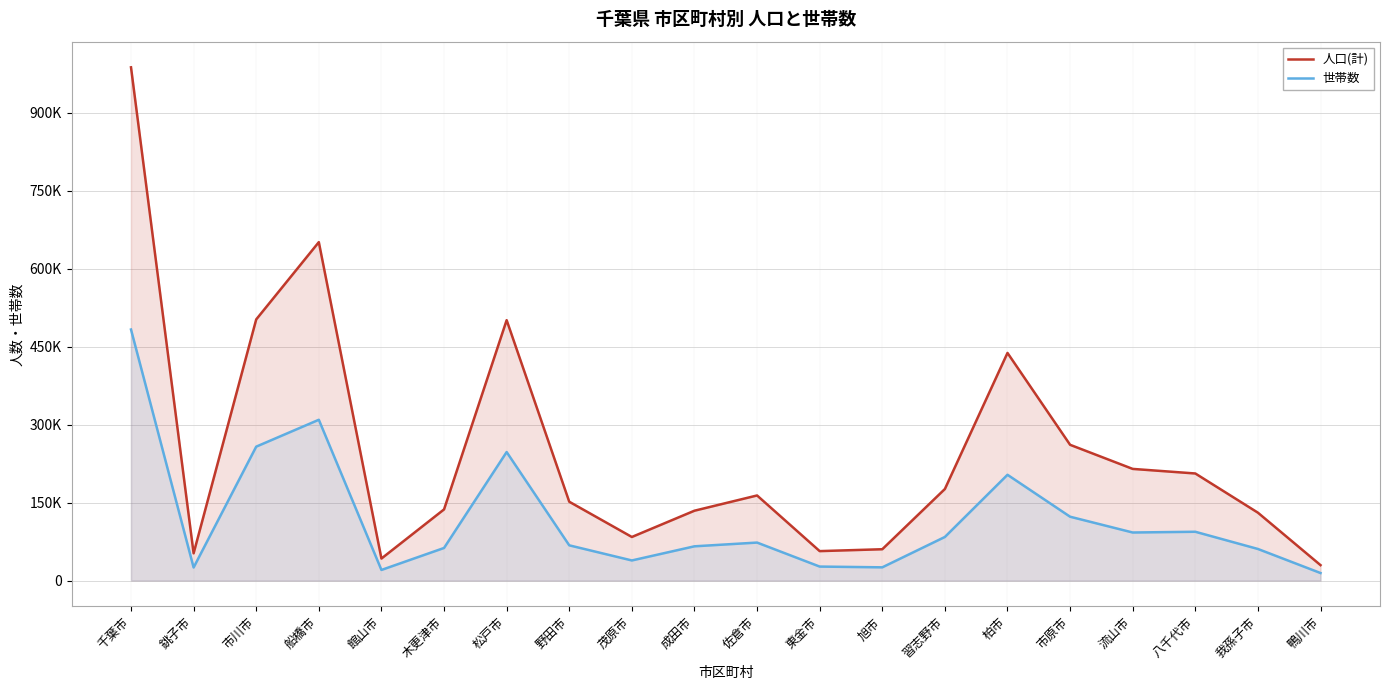

At which label does 世帯数 reach its minimum?

鴨川市